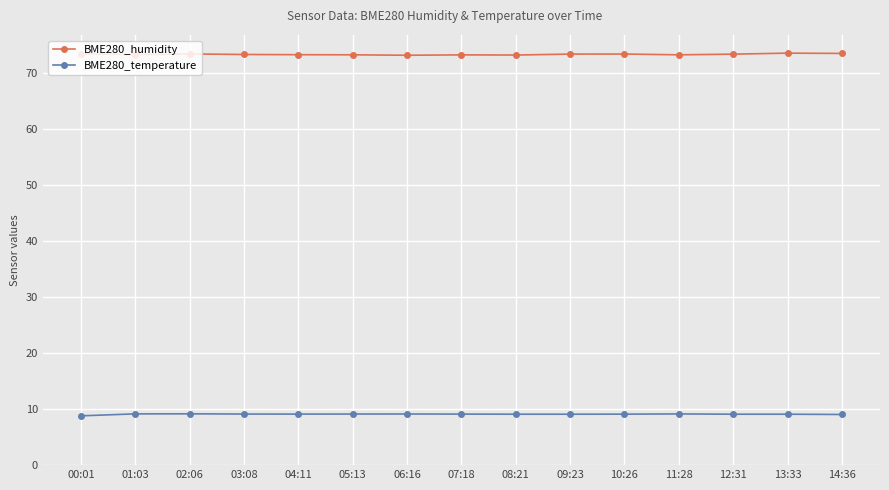

True or false: BME280_humidity and BME280_temperature cross at least once.

False